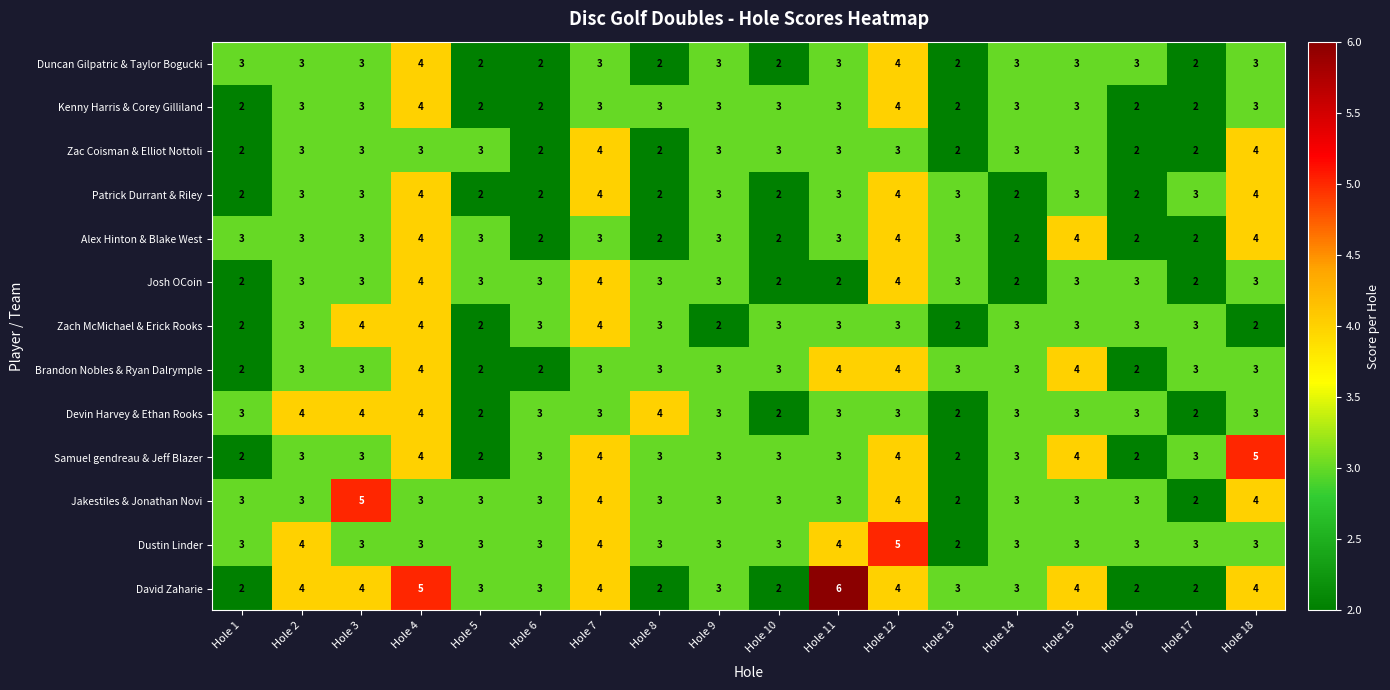

Read the Dustin Linder value at Hole 10.

3